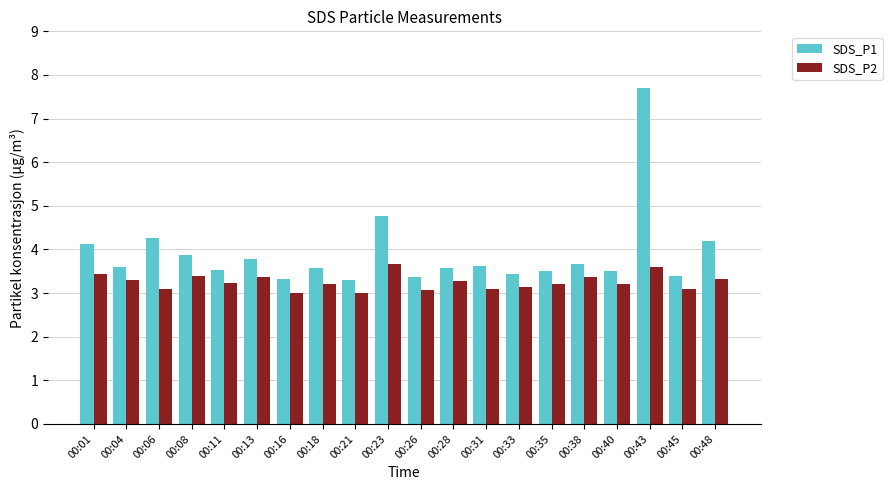

Does the chart contain stacked bars?

No